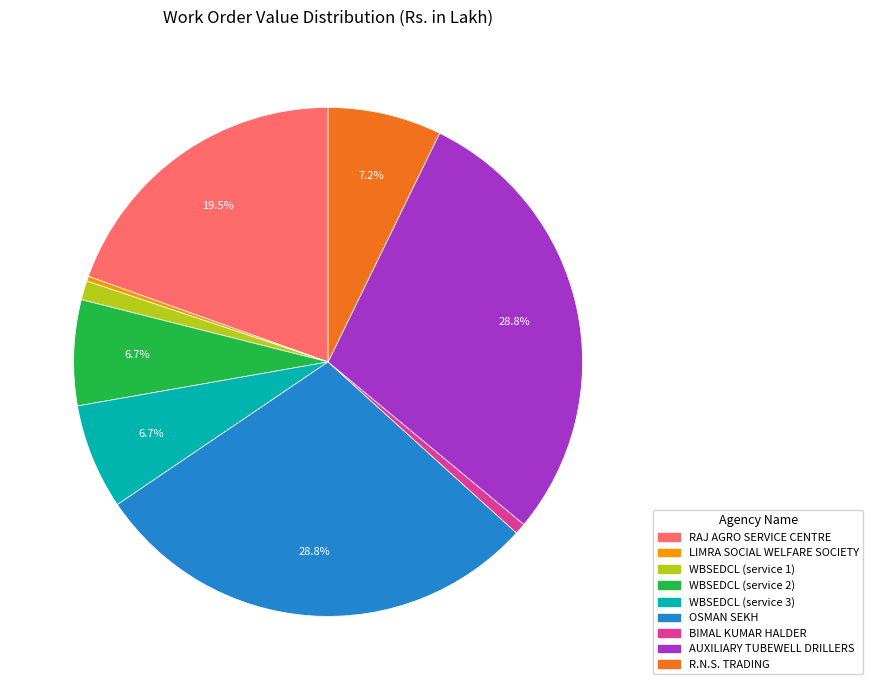

How much of the chart is everything except R.N.S. TRADING?

92.8%